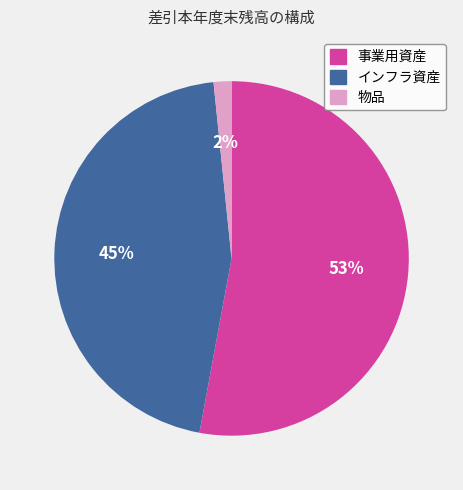

To the nearest percent, what is the difference between the largest and smallest slice percentages?

51%